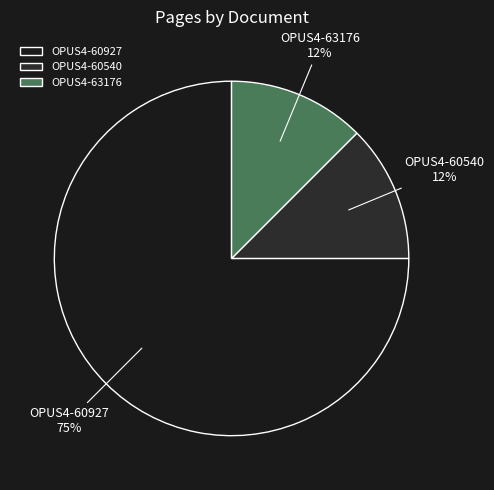

To the nearest percent, what is the average slice percentage?

33%